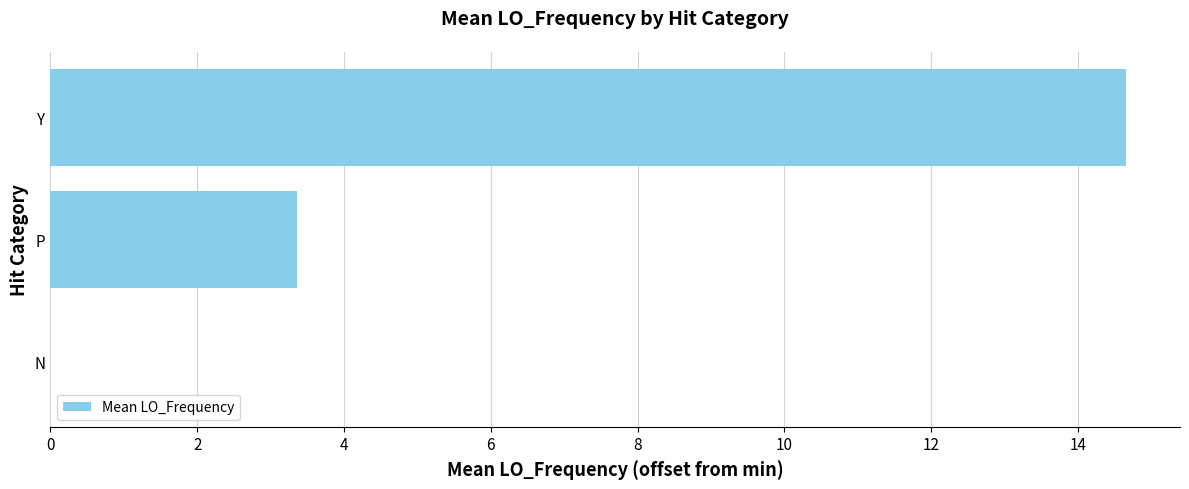

Does the chart contain stacked bars?

No